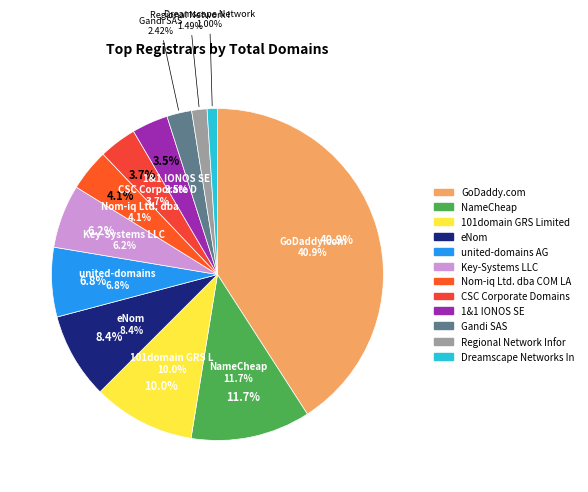

What percentage do NameCheap, Inc. and Nom-iq Ltd. dba COM LAUDE together represent?

15.7%